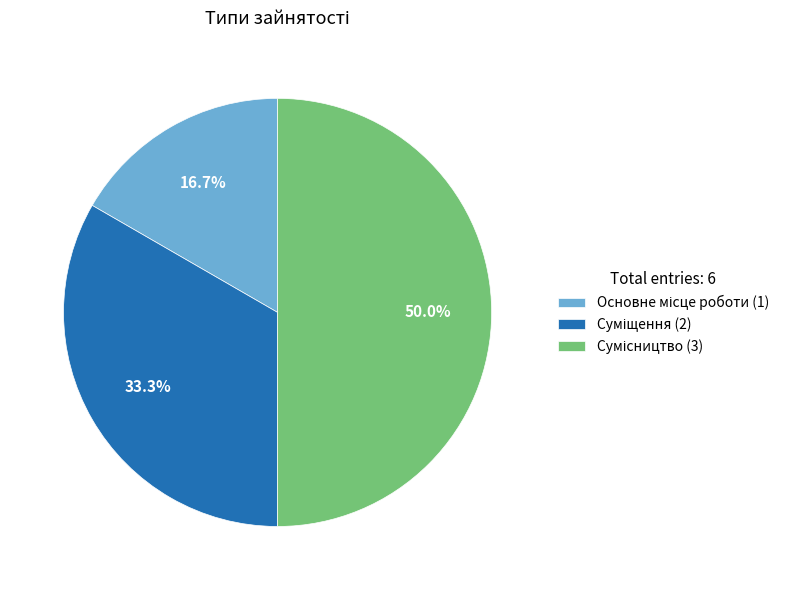

Does Основне місце роботи represent more than half of the total?

No